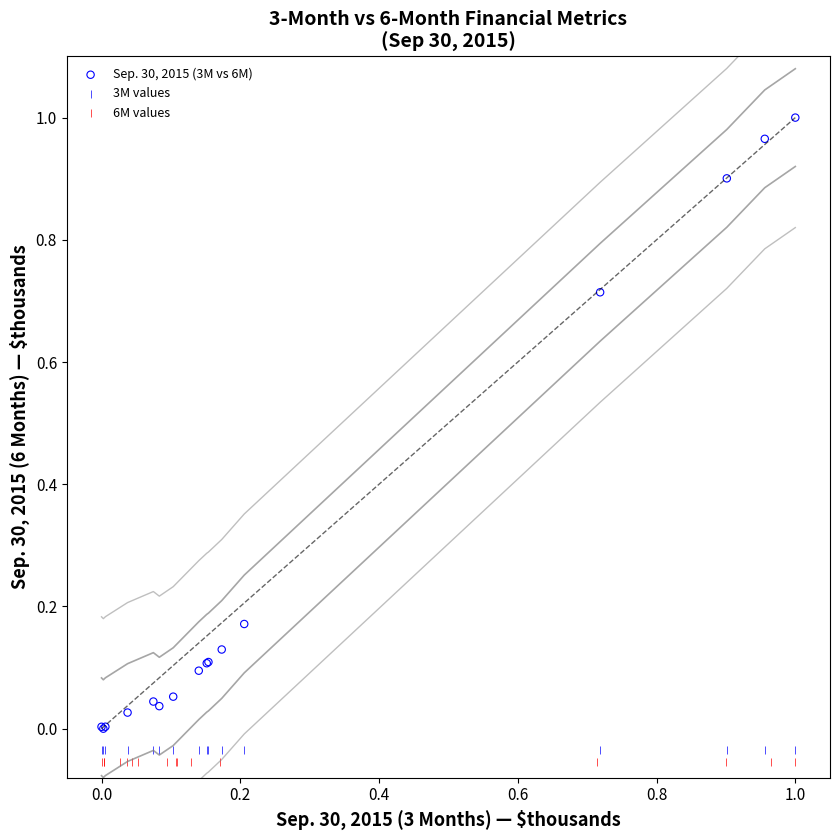

Which series reaches the maximum Y coordinate?

Sep. 30, 2015 (3M vs 6M)